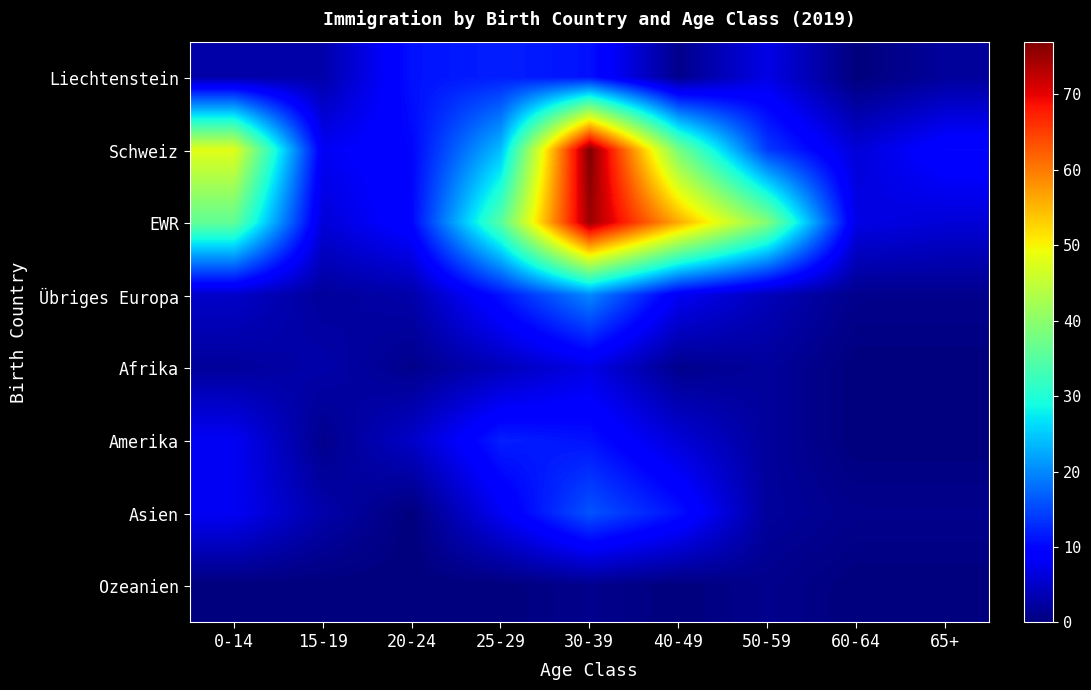

Reading right to left, what are all the values shown in this chart?

Liechtenstein: 65+=2	60-64=0	50-59=7	40-49=1	30-39=11	25-29=12	20-24=11	15-19=3	0-14=3
Schweiz: 65+=10	60-64=6	50-59=14	40-49=38	30-39=77	25-29=24	20-24=10	15-19=8	0-14=48
EWR: 65+=6	60-64=7	50-59=39	40-49=56	30-39=75	25-29=35	20-24=10	15-19=6	0-14=36
Übriges Europa: 65+=1	60-64=1	50-59=4	40-49=8	30-39=20	25-29=11	20-24=3	15-19=2	0-14=5
Afrika: 65+=0	60-64=0	50-59=2	40-49=1	30-39=7	25-29=4	20-24=1	15-19=3	0-14=2
Amerika: 65+=0	60-64=0	50-59=2	40-49=6	30-39=11	25-29=12	20-24=5	15-19=1	0-14=8
Asien: 65+=1	60-64=1	50-59=2	40-49=11	30-39=16	25-29=8	20-24=0	15-19=3	0-14=8
Ozeanien: 65+=0	60-64=0	50-59=1	40-49=0	30-39=1	25-29=0	20-24=0	15-19=0	0-14=0